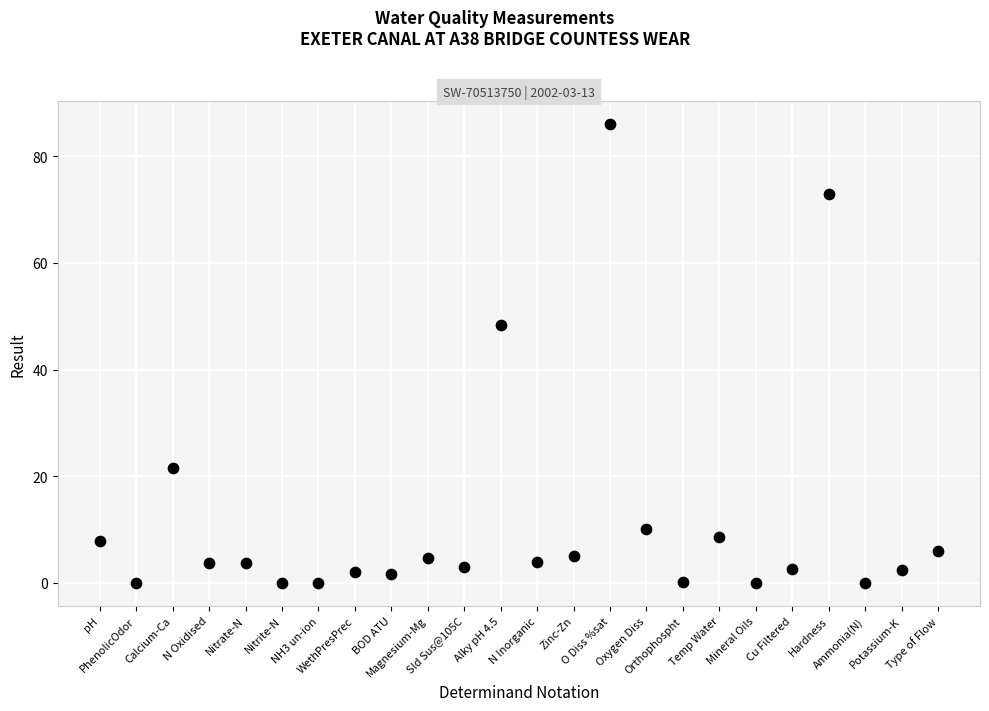

What Y value in the scatter plot is closest to 43?

48.3